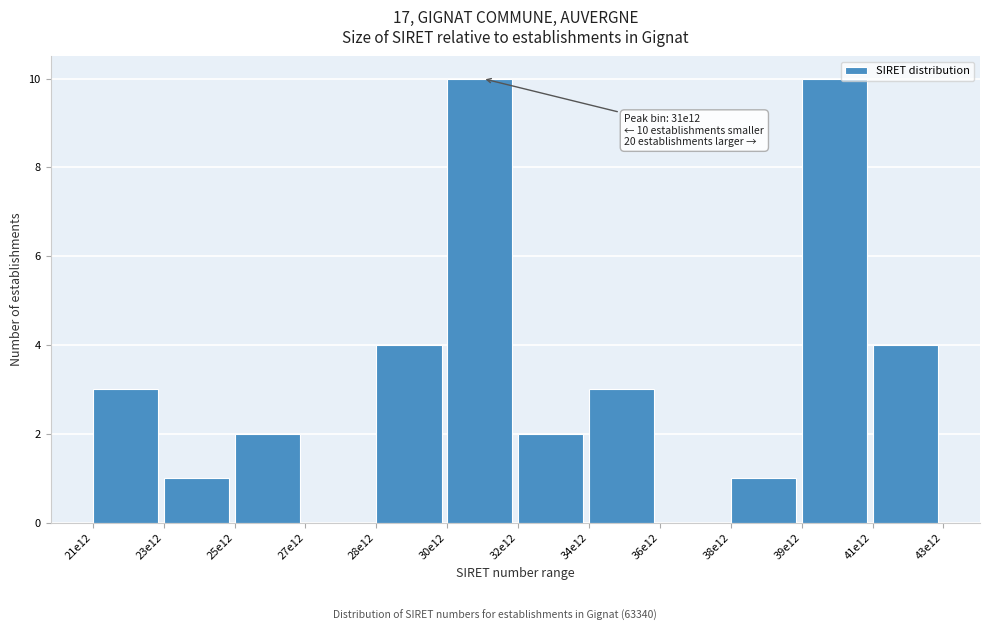

Reading right to left, transcribe all the data shown in this chart.

41e12=4	39e12=10	38e12=1	36e12=0	34e12=3	32e12=2	30e12=10	28e12=4	27e12=0	25e12=2	23e12=1	21e12=3